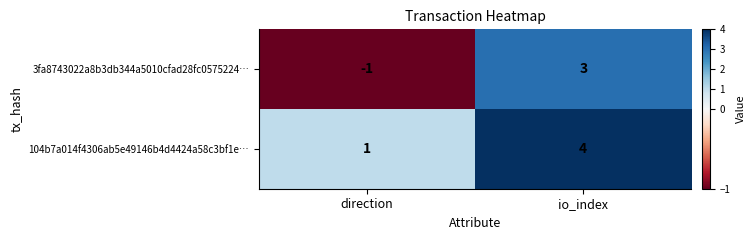

At how many categories does at least one series exceed 3?

1